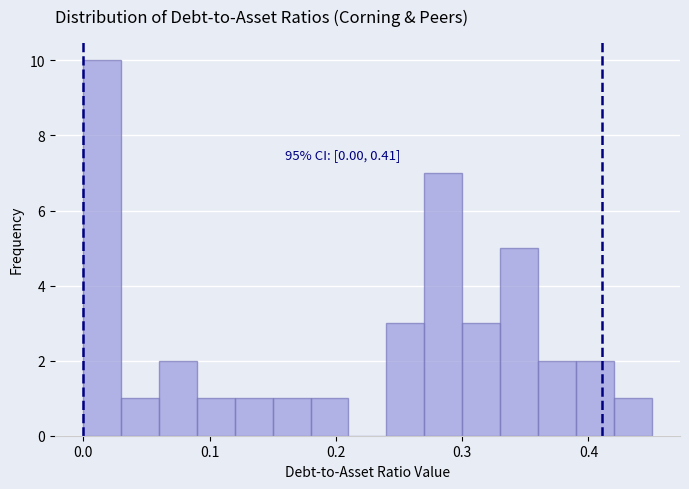

Around what value on the x-axis is the tallest bar? Give the approximate position of its centre, as read against the axis.

0.02